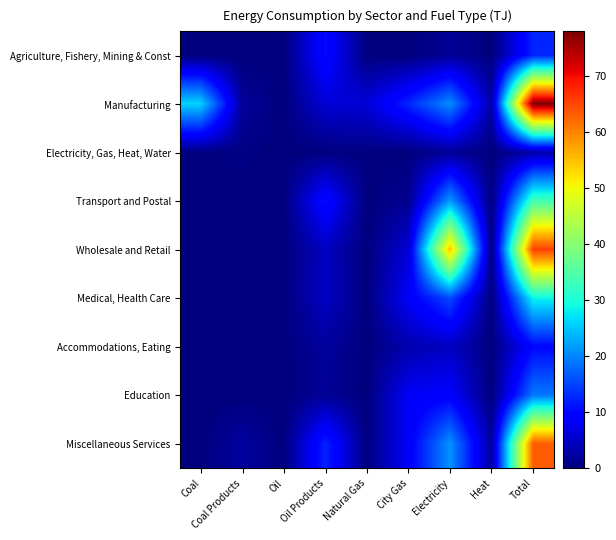

List the series in order of their peak value, lowest first.

Electricity, Gas, Heat, Water, Accommodations, Eating, Agriculture, Fishery, Mining & Const, Education, Medical, Health Care, Transport and Postal, Miscellaneous Services, Wholesale and Retail, Manufacturing